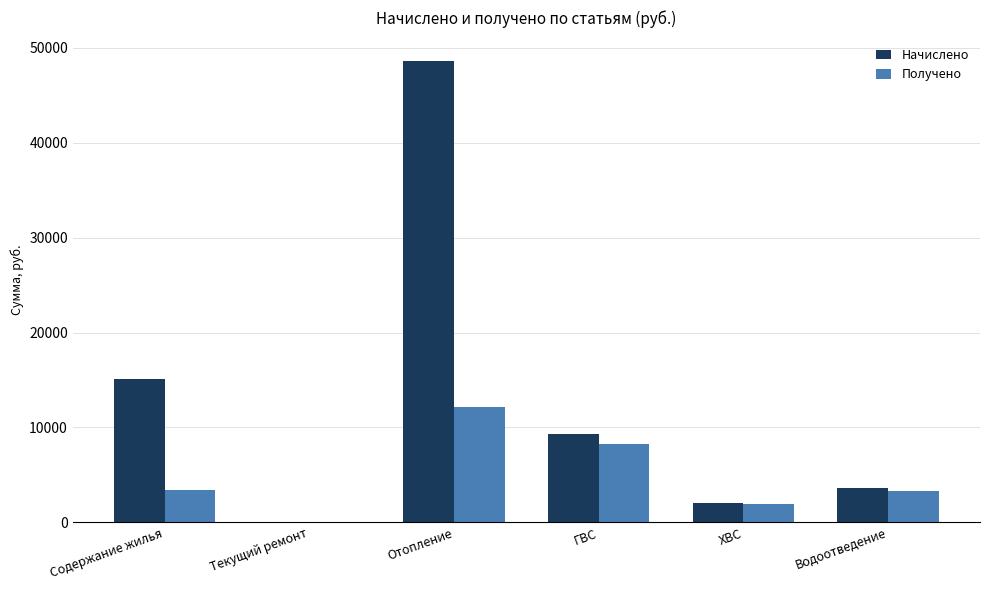

What value does the Получено series have at Водоотведение?

3307.9